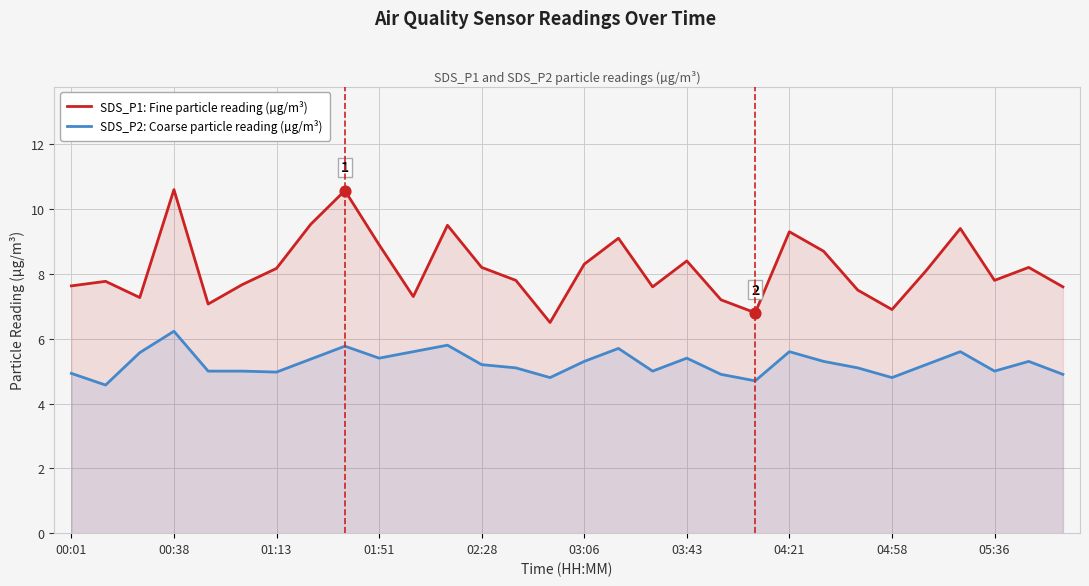

Is the value of SDS_P2: Coarse particle reading (µg/m³) at 03:43 greater than the value of SDS_P1: Fine particle reading (µg/m³) at 03:06?

No